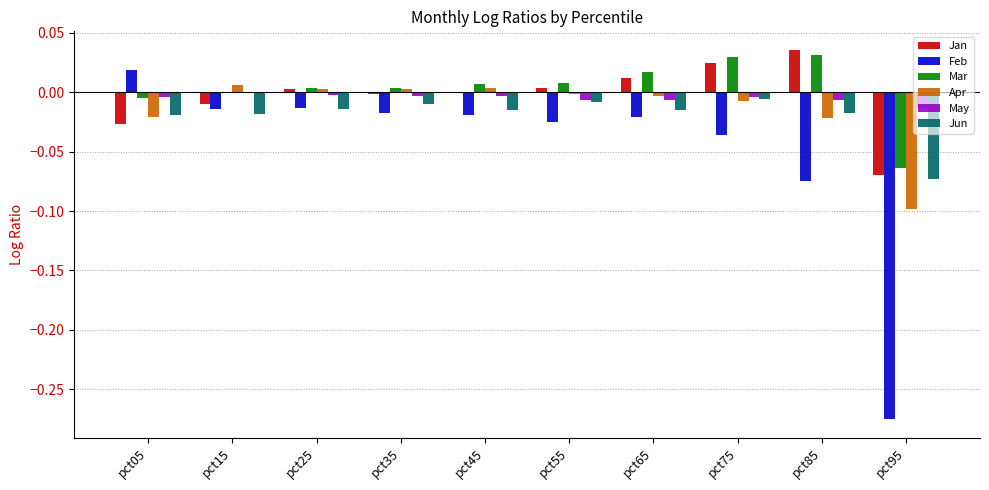

Is the value of Jun at pct25 greater than the value of Feb at pct65?

Yes